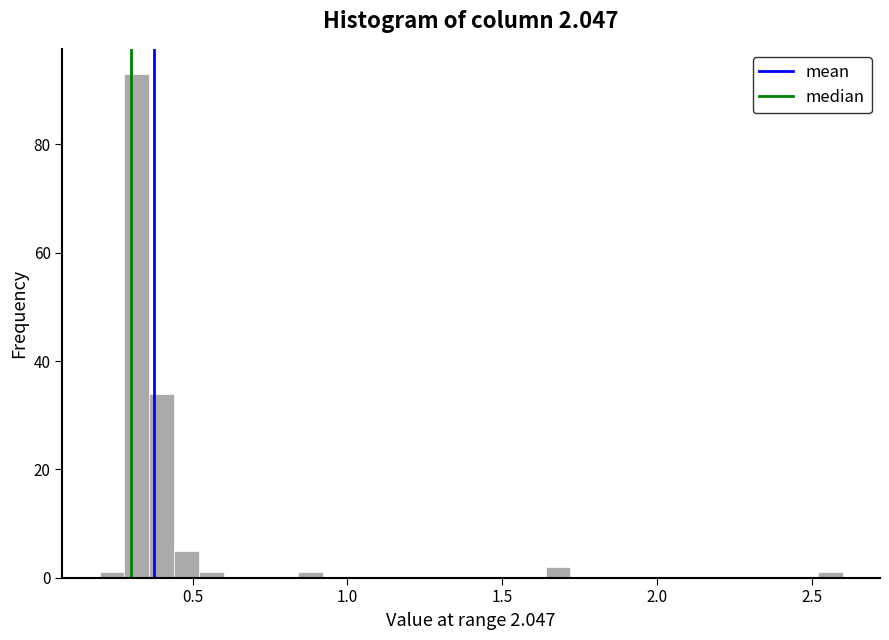

Around what value on the x-axis is the tallest bar? Give the approximate position of its centre, as read against the axis.

0.30